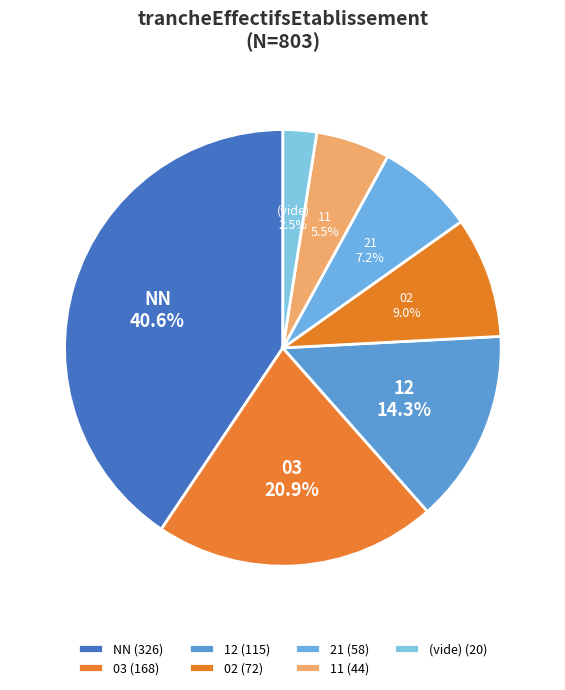

To the nearest percent, what is the average slice percentage?

14%